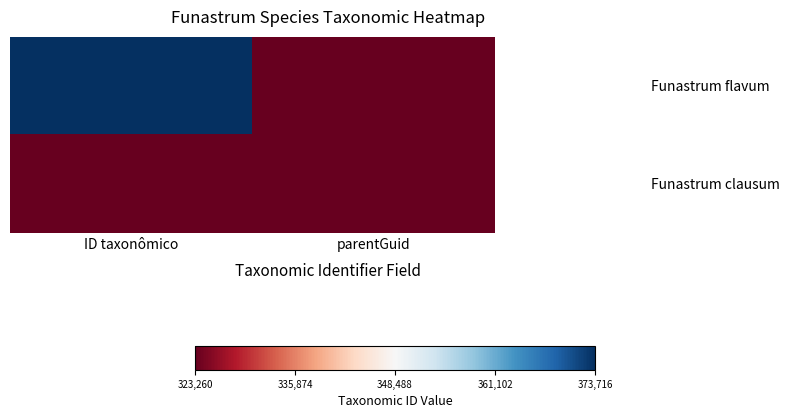

Is it true that Funastrum clausum equals 103673 at parentGuid?

False